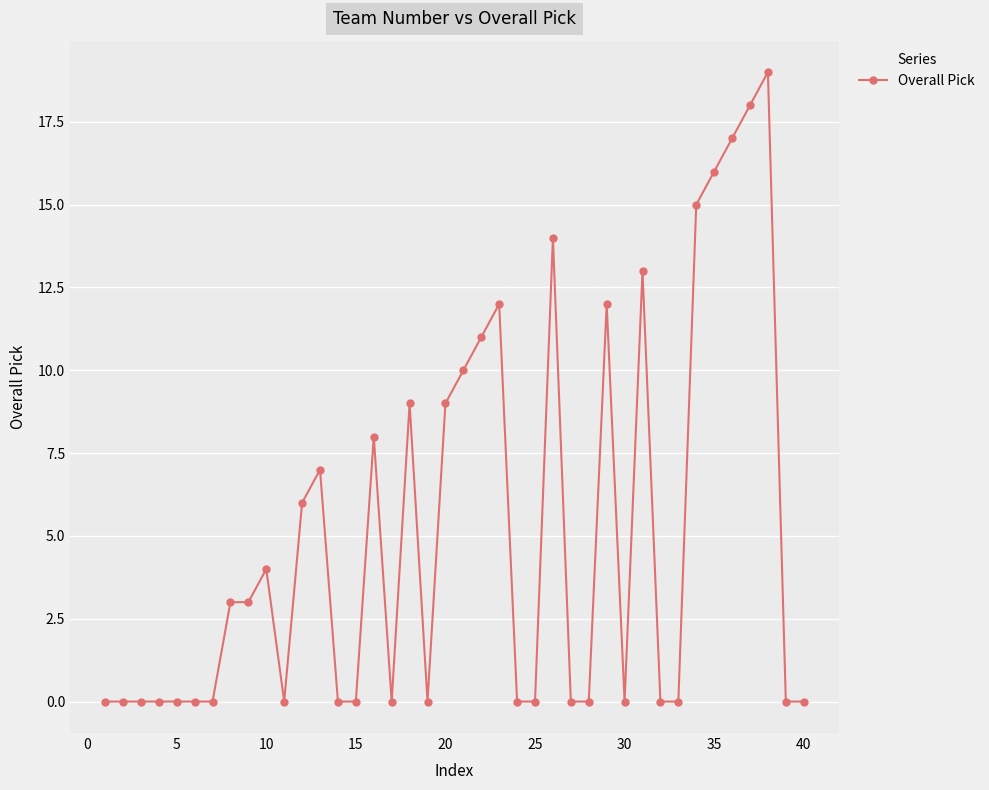

What is the maximum value shown in the chart?

19